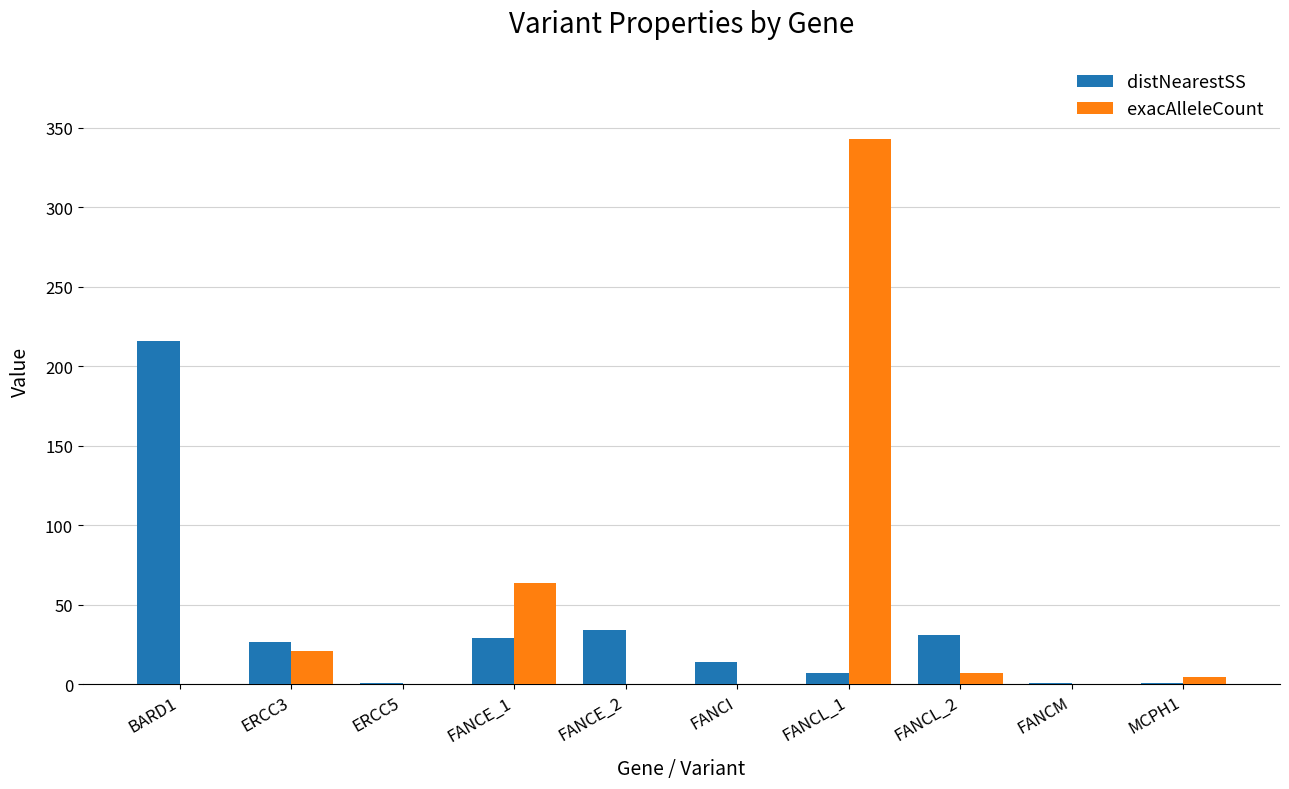

Reading left to right, what are all the values shown in this chart?

distNearestSS: BARD1=216	ERCC3=27	ERCC5=1	FANCE_1=29	FANCE_2=34	FANCI=14	FANCL_1=7	FANCL_2=31	FANCM=1	MCPH1=1
exacAlleleCount: BARD1=0	ERCC3=21	ERCC5=0	FANCE_1=64	FANCE_2=0	FANCI=0	FANCL_1=343	FANCL_2=7	FANCM=0	MCPH1=5